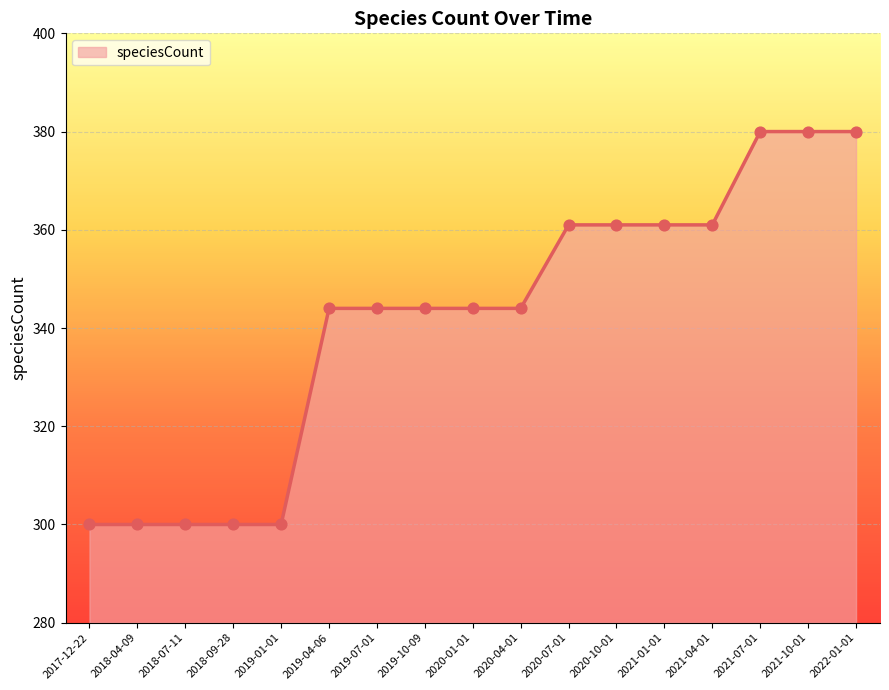

Approximately how many times larger is the value at 2021-10-01 compared to 2022-01-01?

1.0